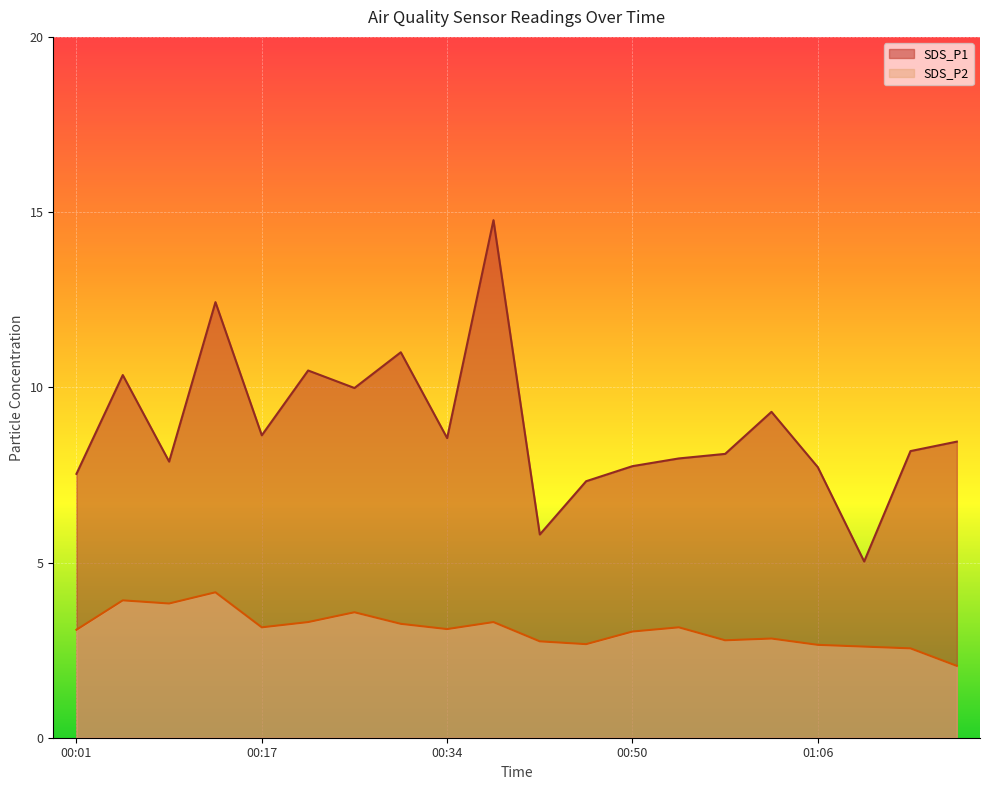

True or false: SDS_P2 has a value of 3.9 at 00:05.

True